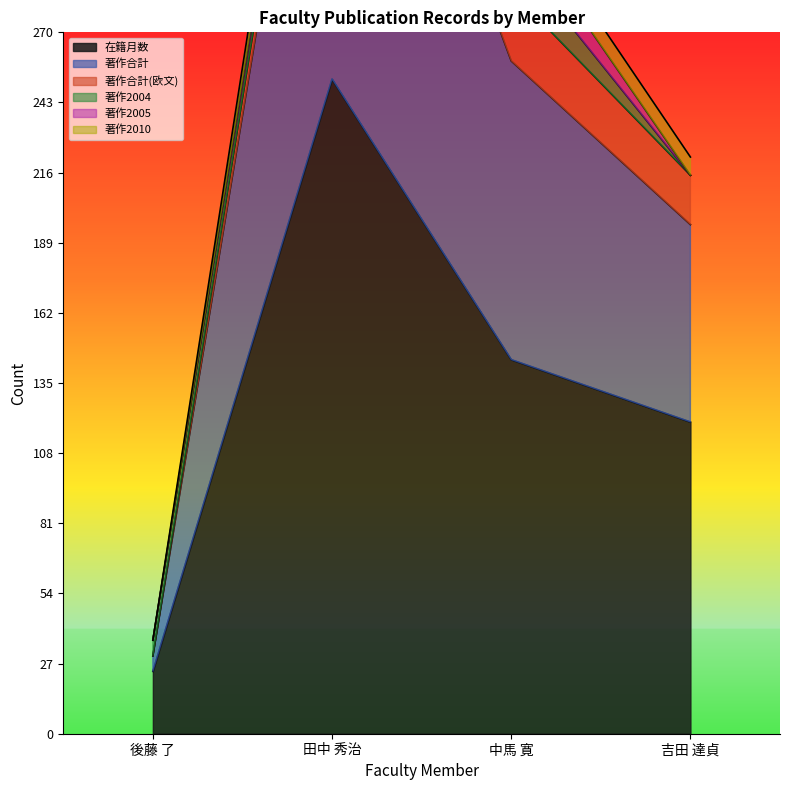

Between 吉田 達貞 and 中馬 寛, which is larger?

中馬 寛